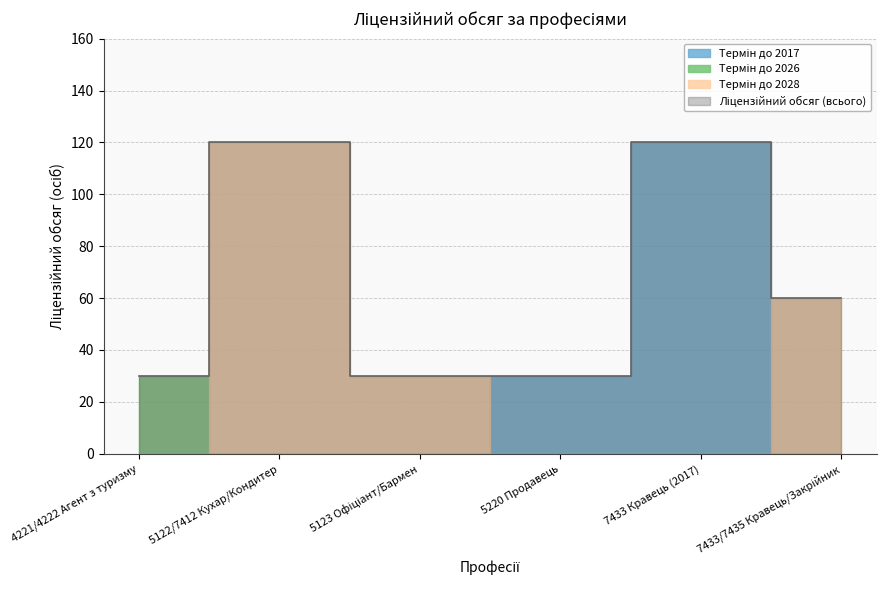

Where is the first local maximum?

5122/7412 Кухар/Кондитер